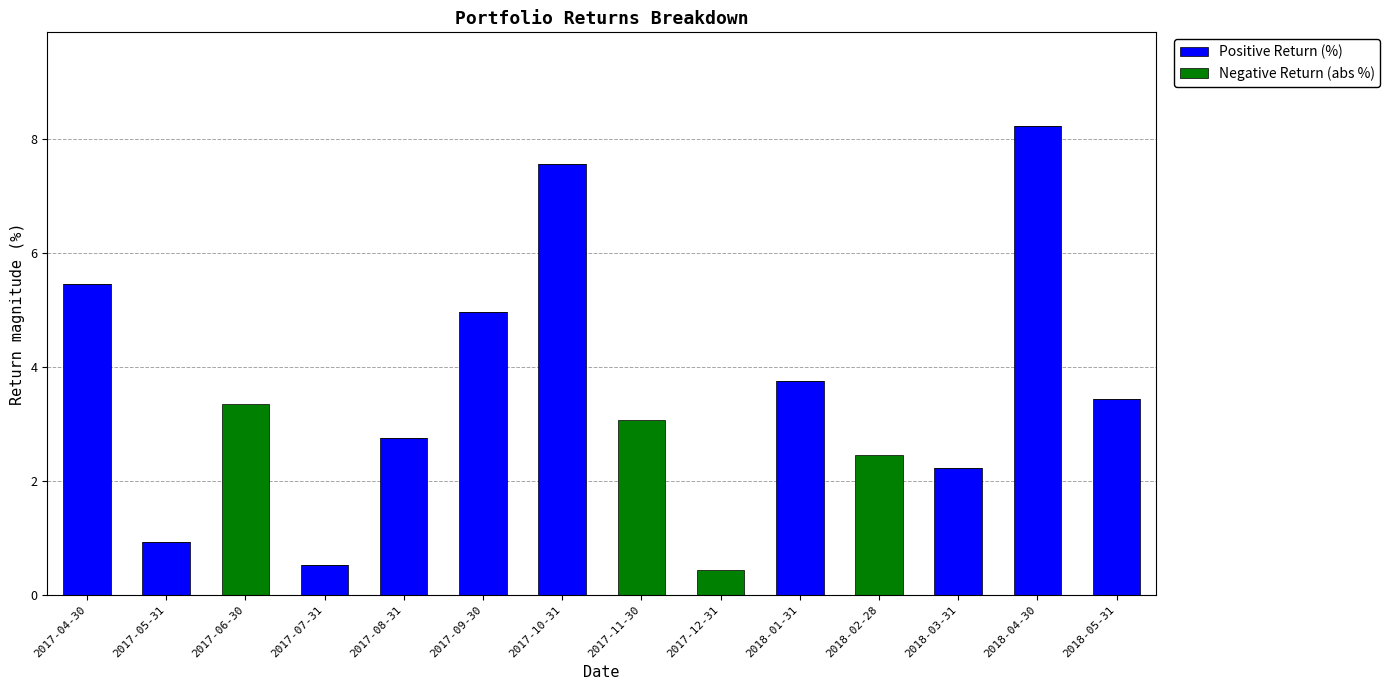

What is the total value across all series at 2017-04-30?

5.5